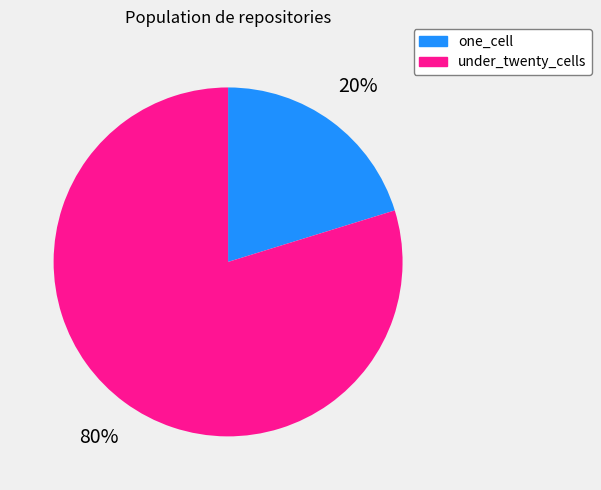

To the nearest percent, what is the difference between the largest and smallest slice percentages?

60%